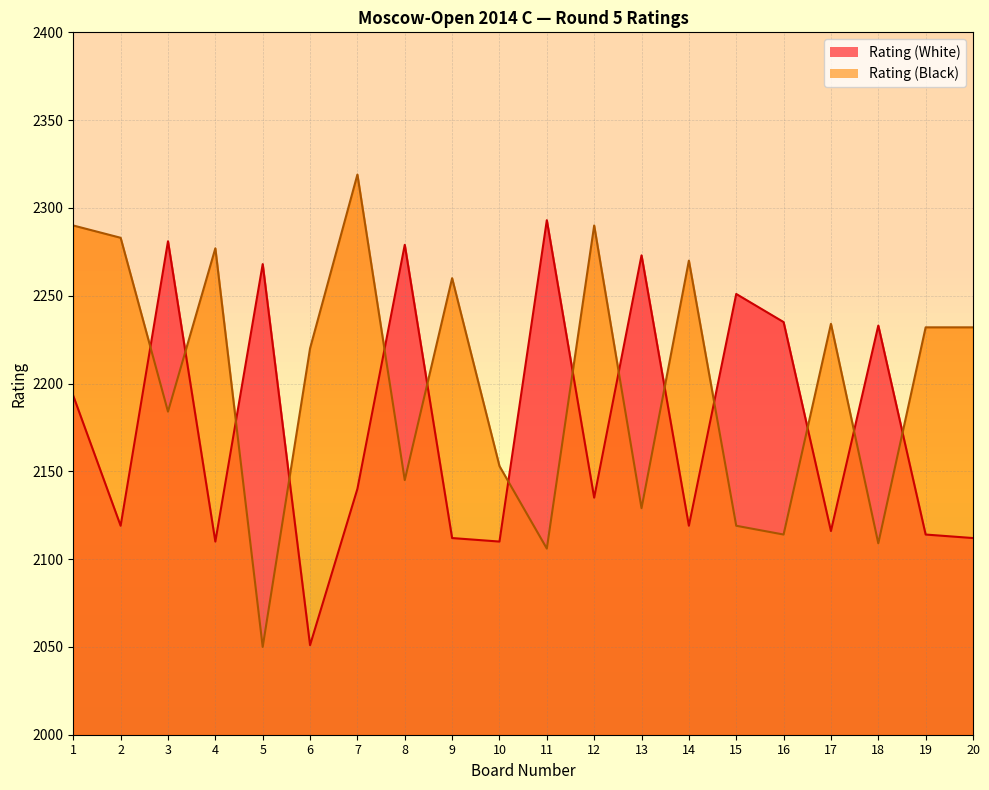

What is the value of the Rating (White) point at the 6th from the left?

2051